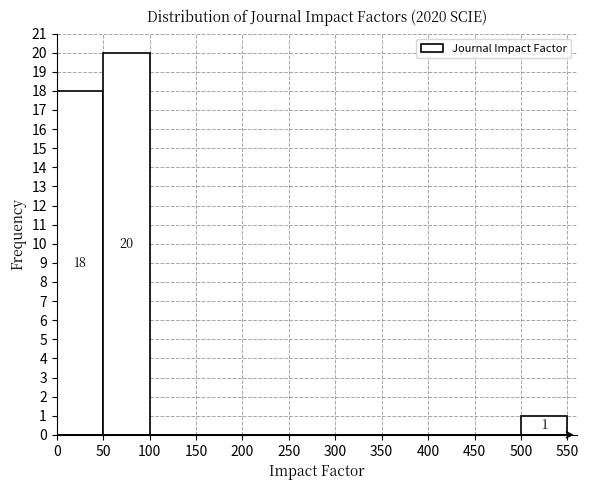

Over which range of the x-axis is the bar tallest?

50 to 100